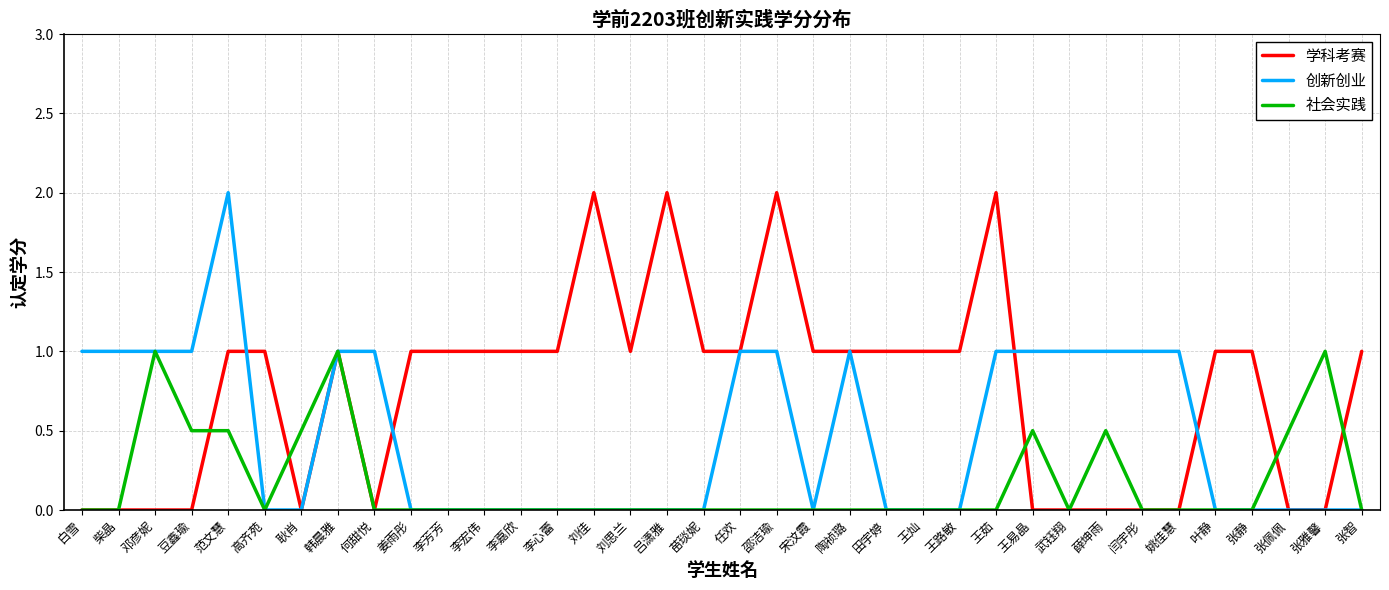

At how many categories does at least one series exceed 0?

36